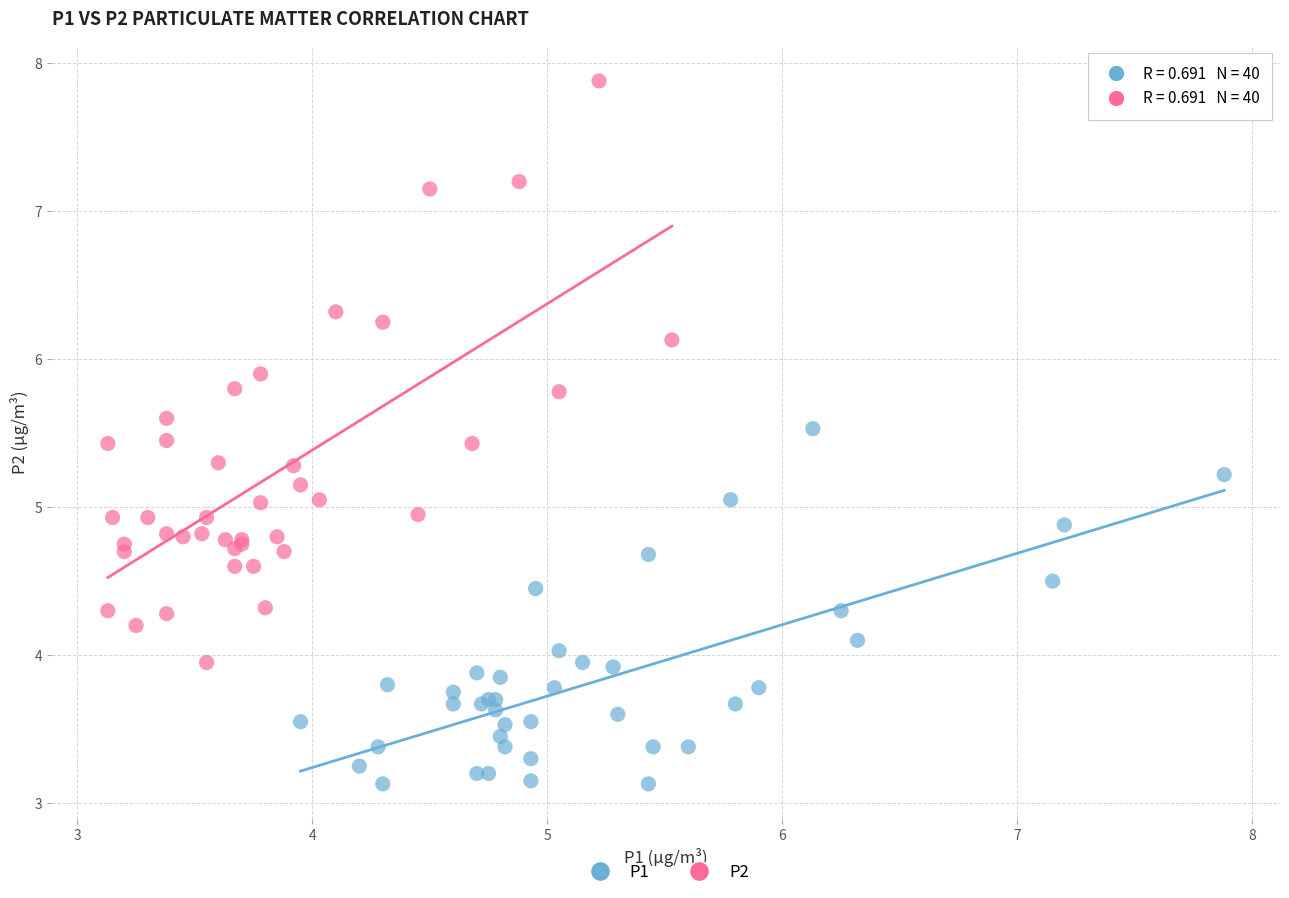

Which series contains the highest Y value?

P2